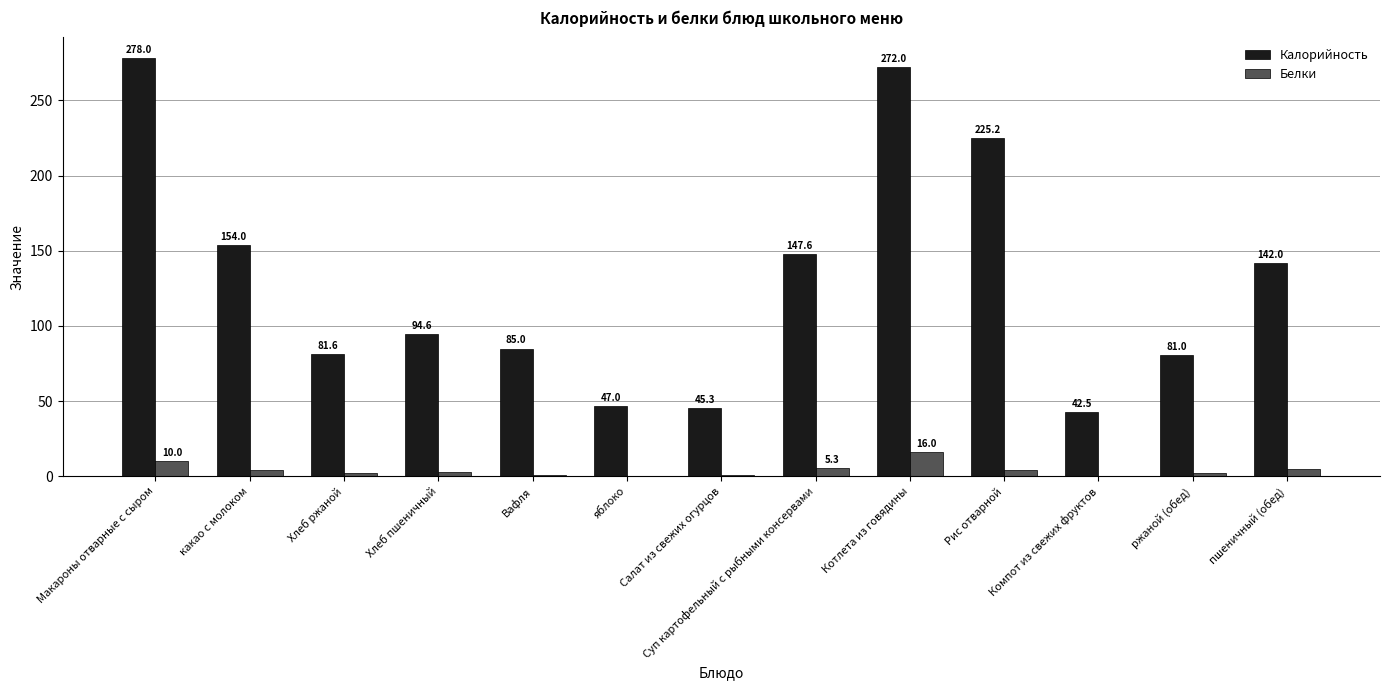

How many data points in Калорийность are above 94?

7